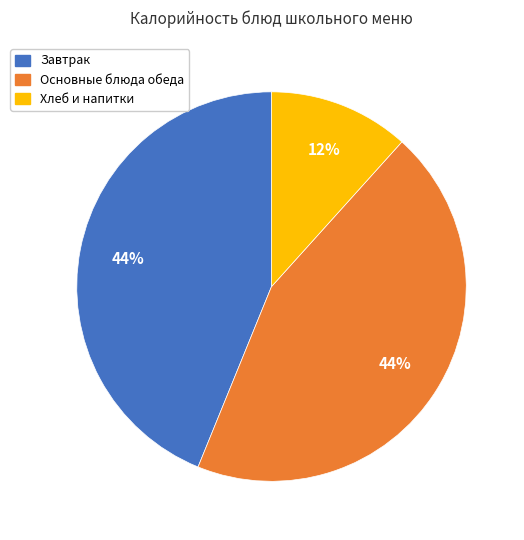

Combined, do Завтрак and Хлеб и напитки account for over 50%?

Yes